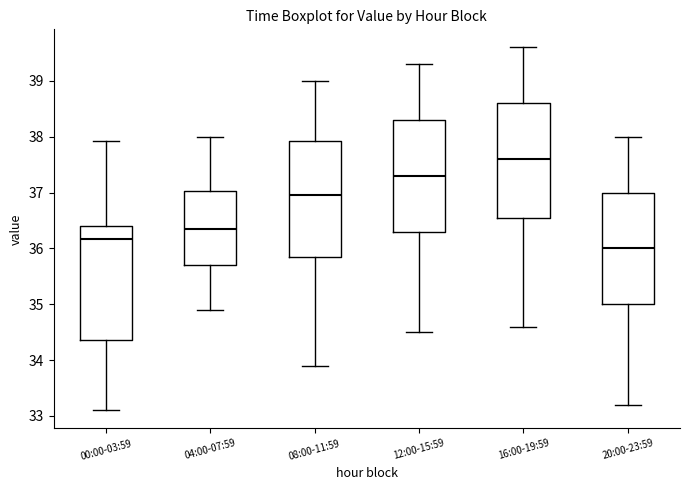

Which box's median line is the highest?

16:00-19:59